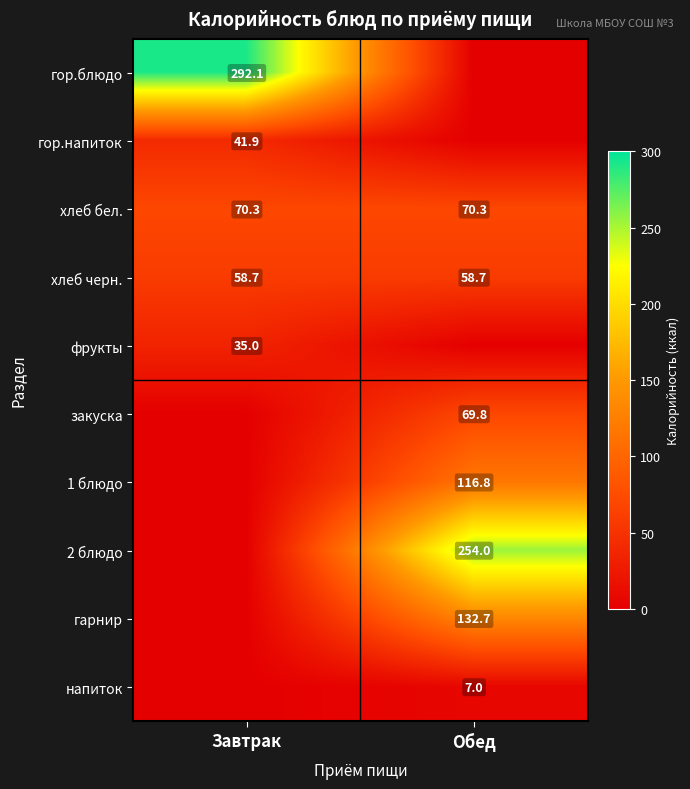

What is the sum of the хлеб бел. values at Обед and Завтрак?

140.6